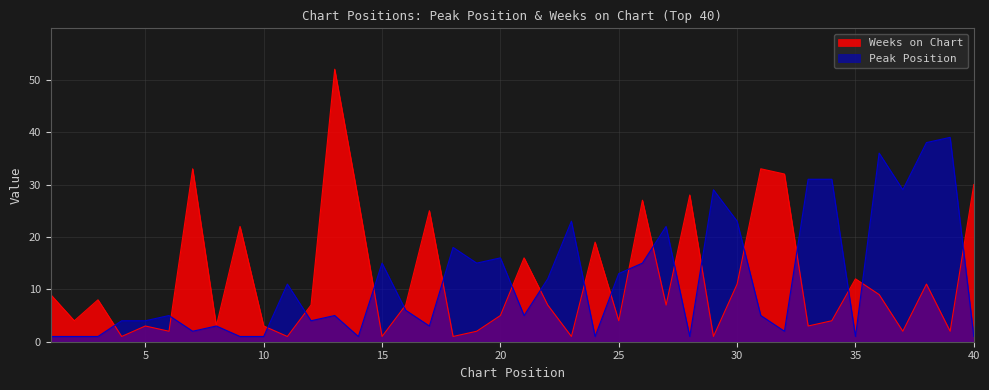

Reading left to right, what are all the values shown in this chart?

Peak Position: 1	1	1	4	4	5	2	3	1	1	11	4	5	1	15	6	3	18	15	16	5	12	23	1	13	15	22	1	29	23	5	2	31	31	1	36	29	38	39	1
Weeks on Chart: 9	4	8	1	3	2	33	3	22	3	1	7	52	27	1	7	25	1	2	5	16	7	1	19	4	27	7	28	1	11	33	32	3	4	12	9	2	11	2	30